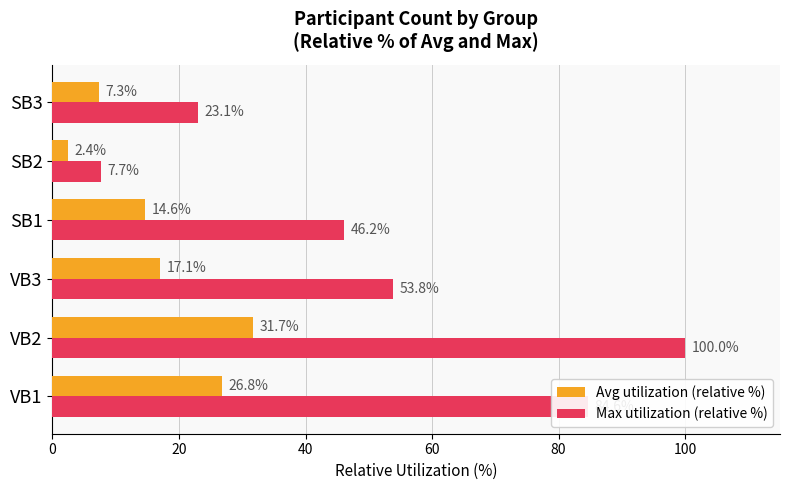

What is the total value across all series at SB3?

30.4